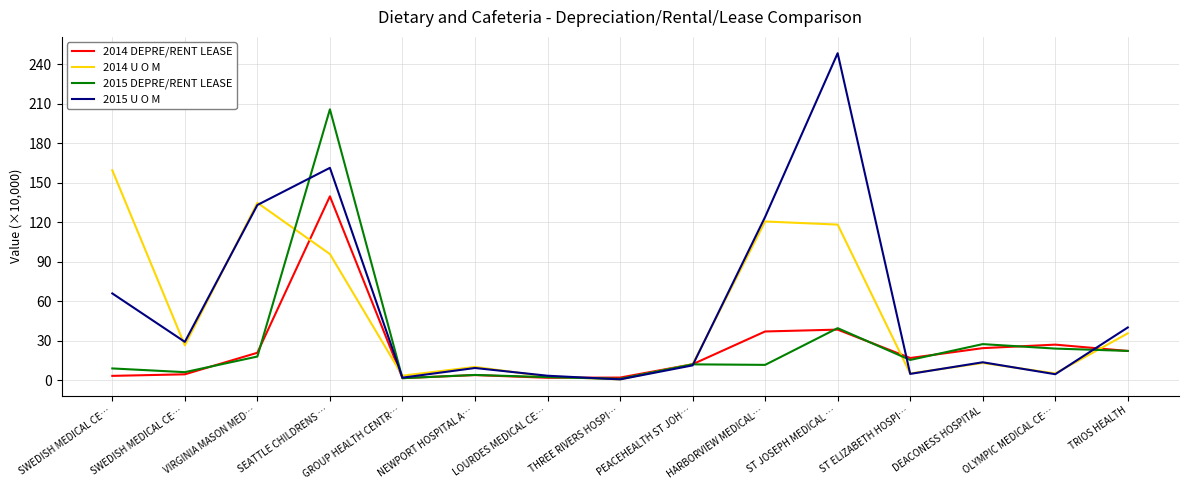

What is the total value across all series at VIRGINIA MASON MED…?

306.4